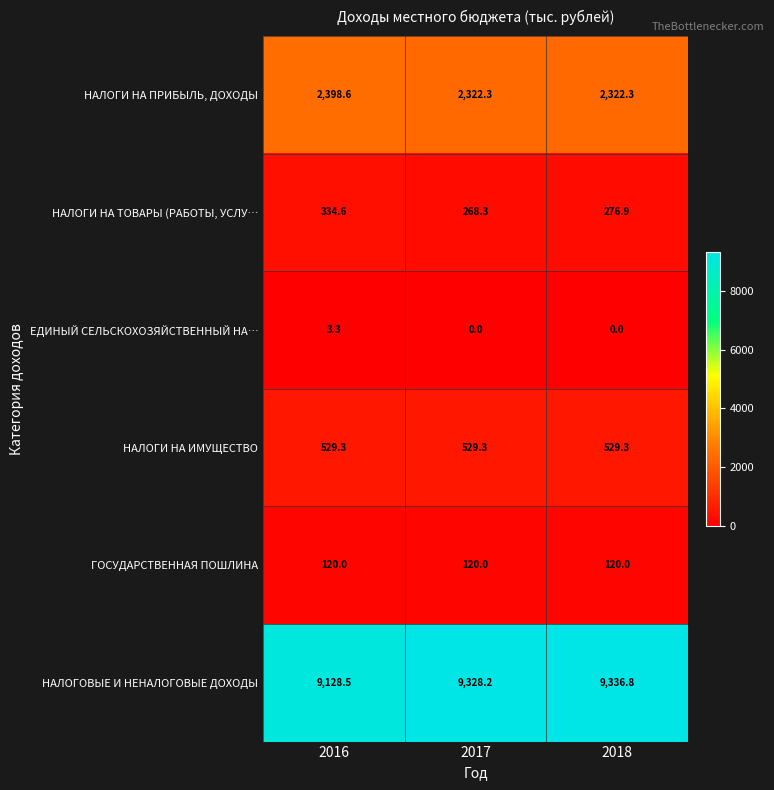

What is the approximate value of НАЛОГИ НА ПРИБЫЛЬ, ДОХОДЫ at 2017?

2322.3